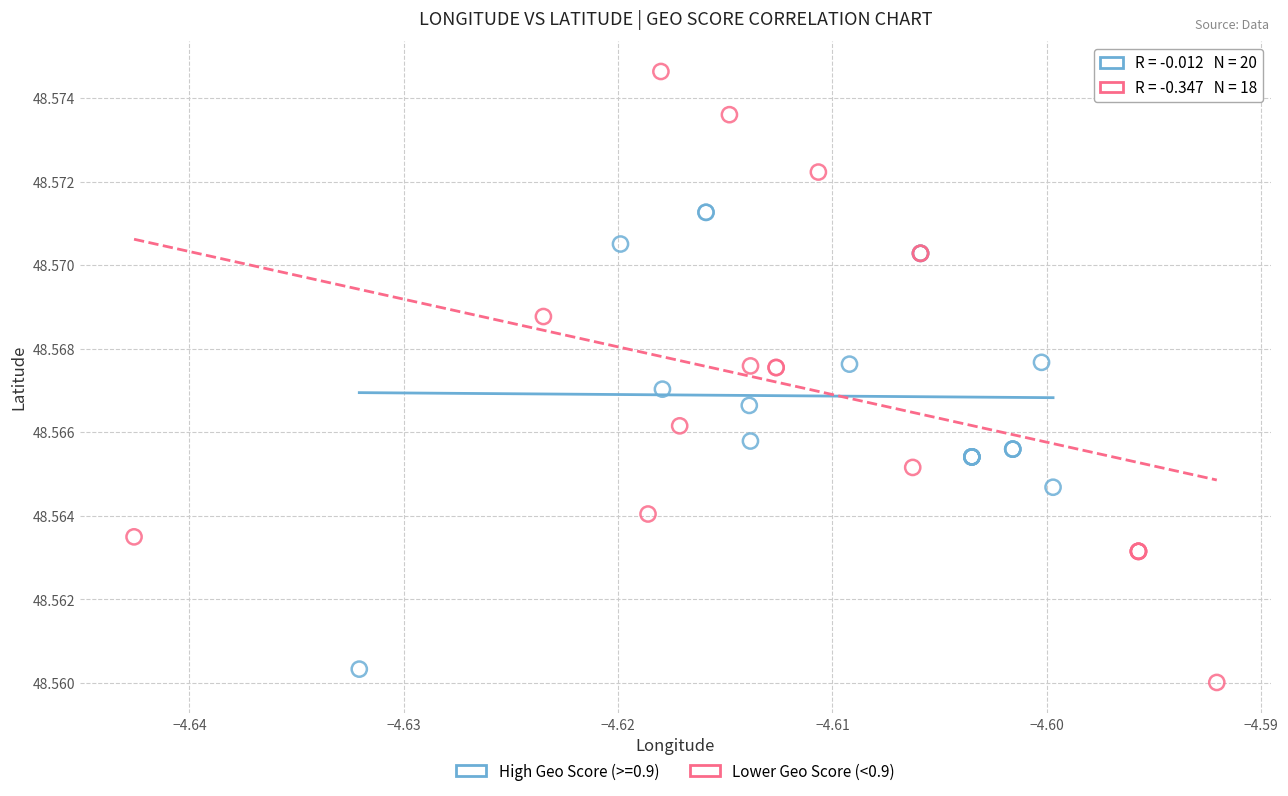

Which series reaches the maximum Y coordinate?

Lower Geo Score (<0.9)